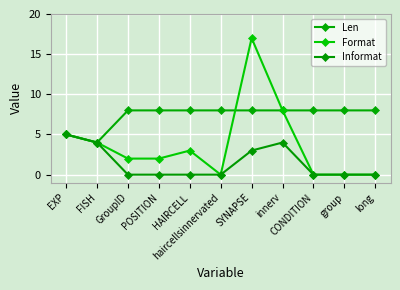

What are all the series names shown in the legend?

Len, Format, Informat